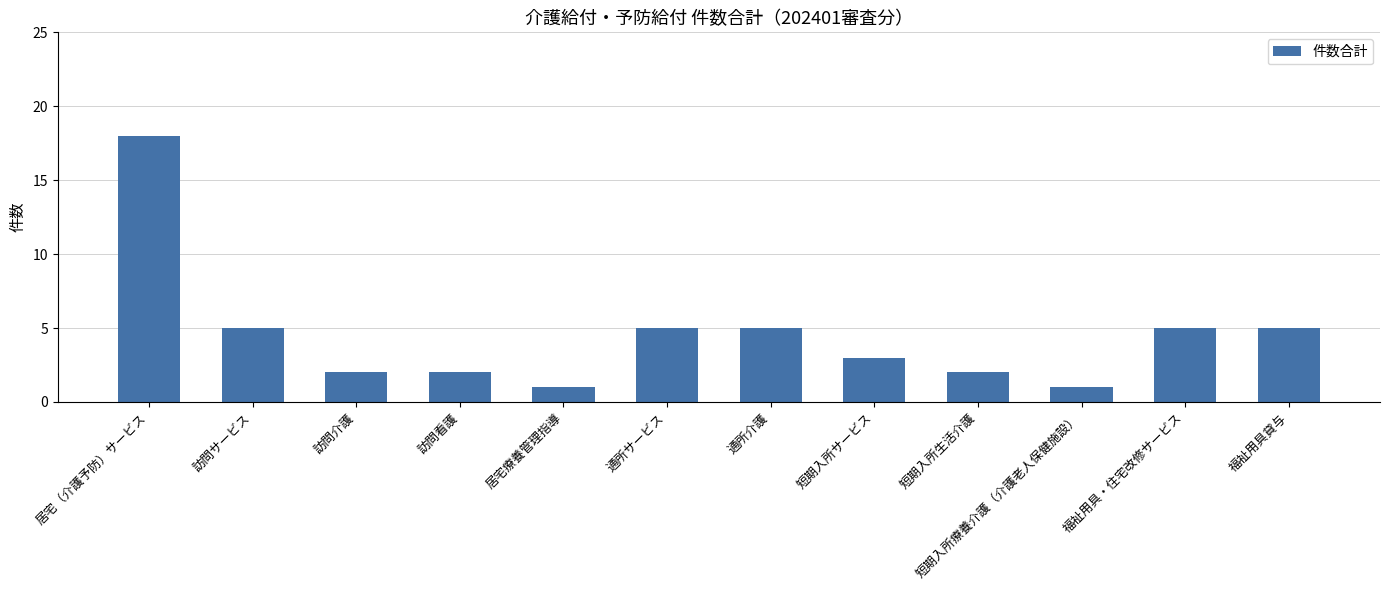

What is the label of the 5th bar from the right?

短期入所サービス